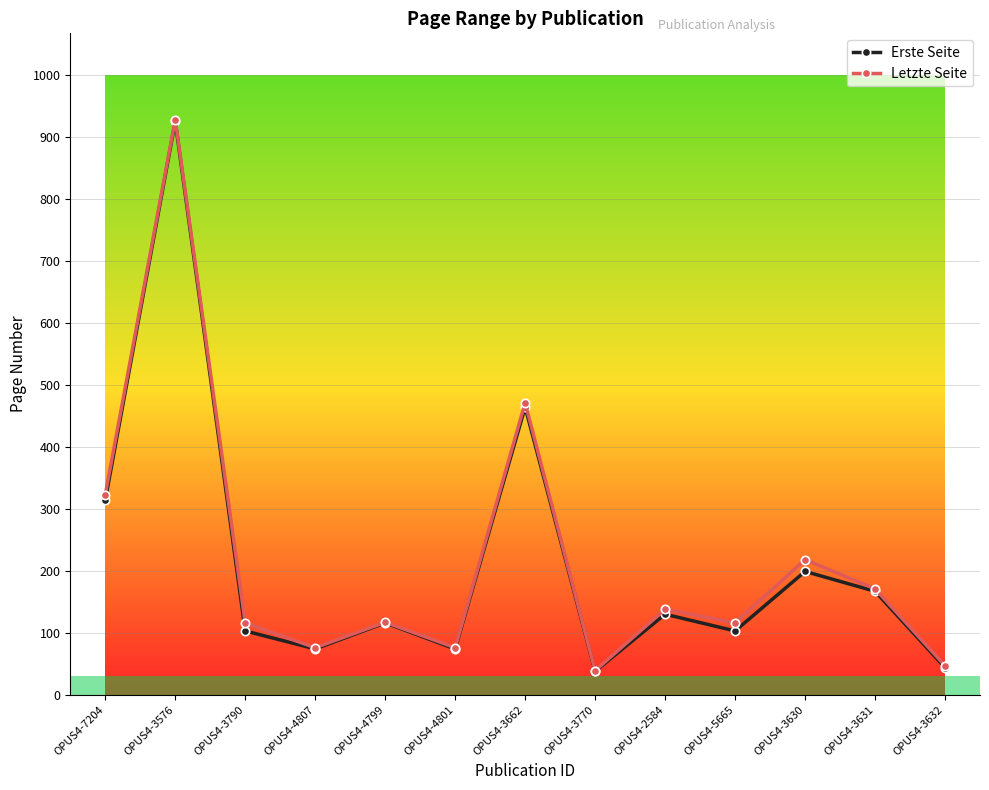

What is the spread (max minus min) of values at OPUS4-3631?

4